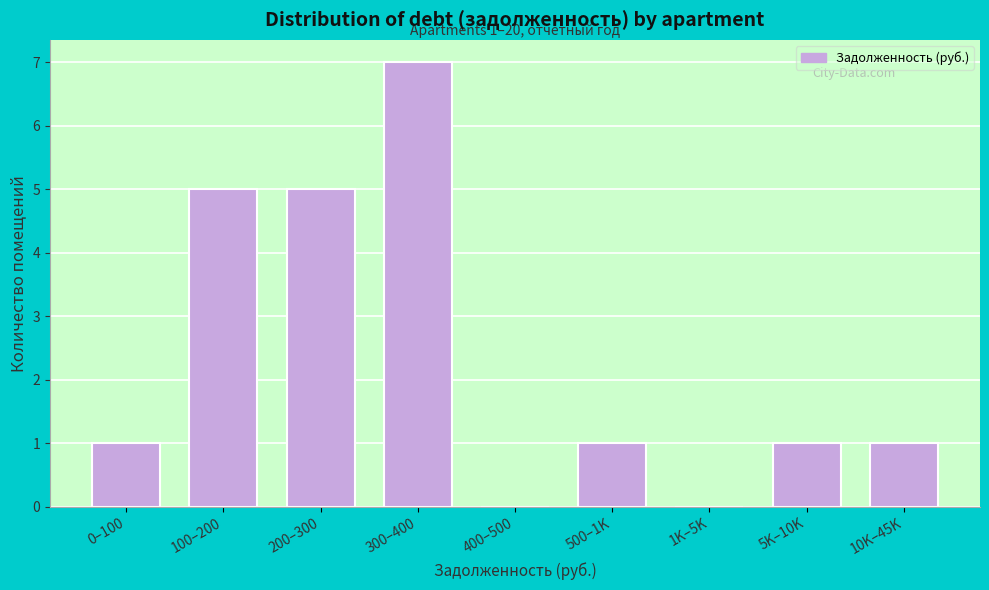

Reading left to right, transcribe all the data shown in this chart.

0–100=1	100–200=5	200–300=5	300–400=7	400–500=0	500–1K=1	1K–5K=0	5K–10K=1	10K–45K=1